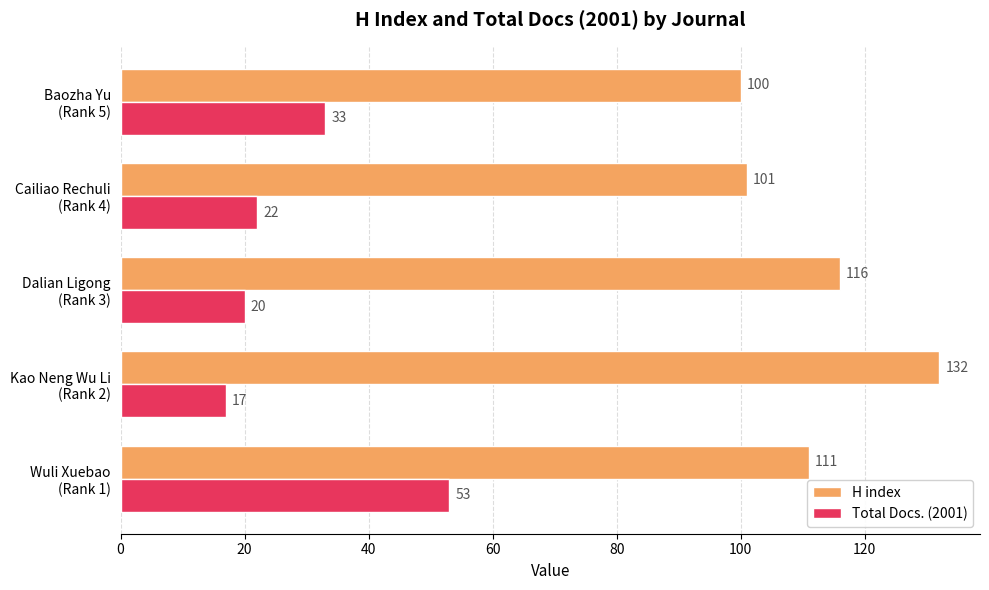

Which series has the widest spread of values?

Total Docs. (2001)